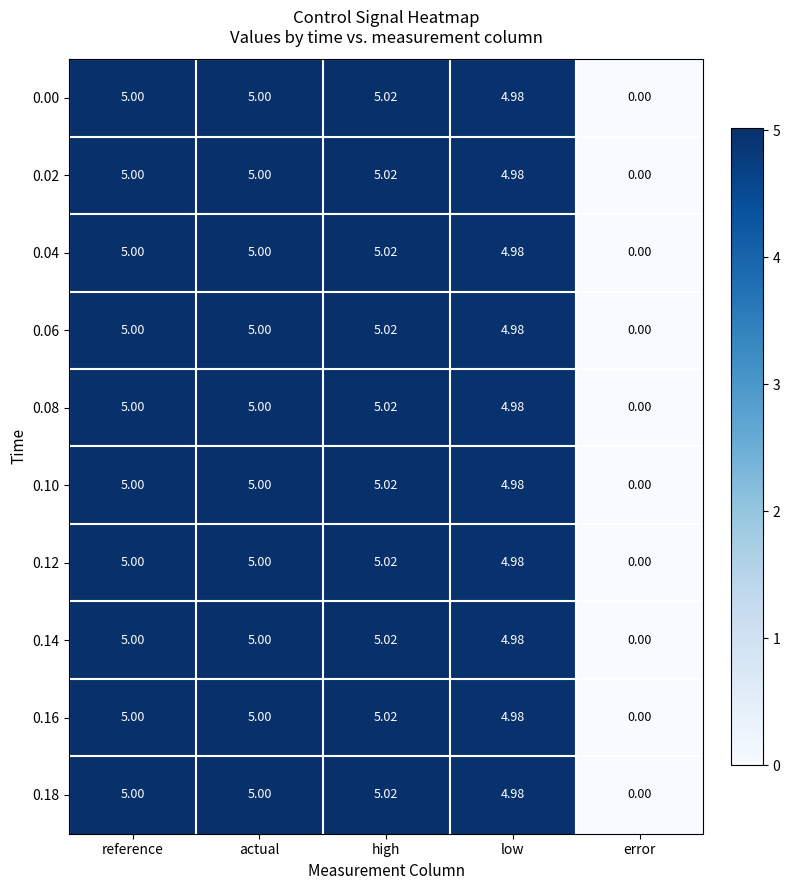

Is the value of 0.18 at high greater than the value of 0.14 at reference?

Yes